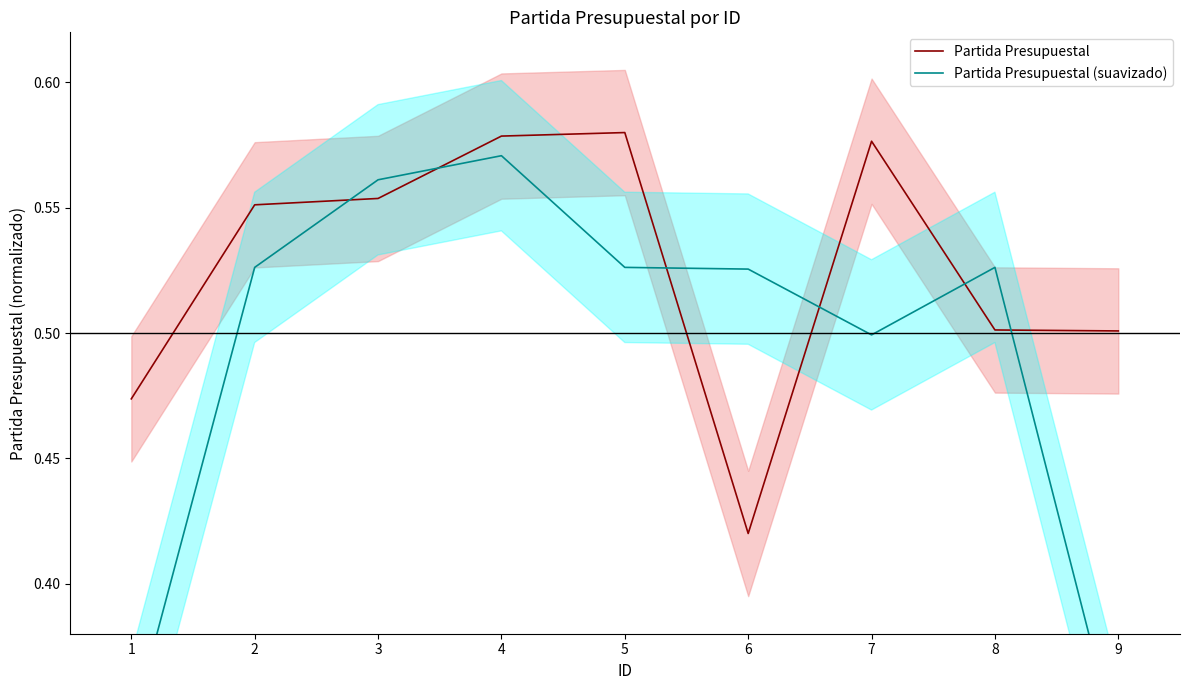

What is the difference between the maximum and second lowest values in the Partida Presupuestal (suavizado) series?

0.2